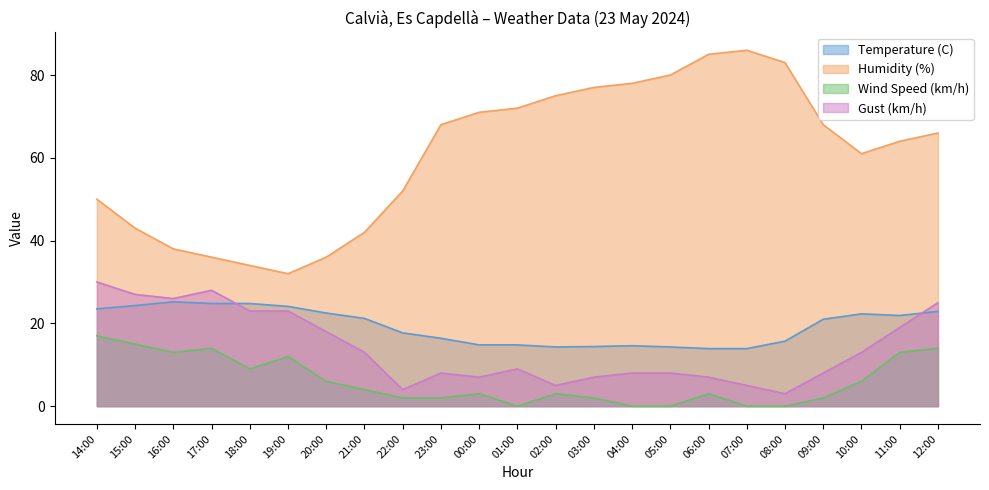

At which label does Humidity (%) first exceed 66?

23:00